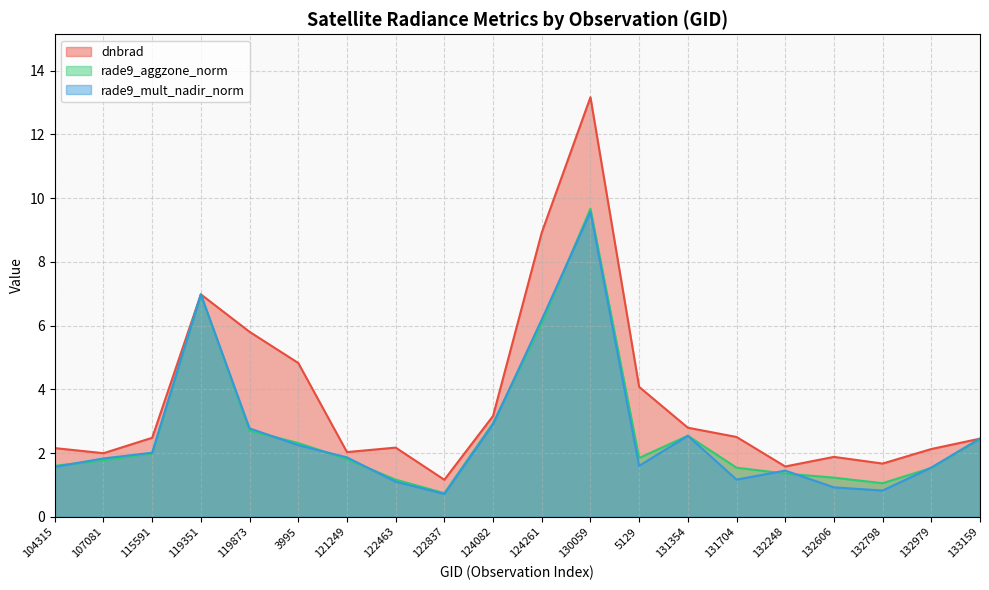

Reading left to right, what are all the values shown in this chart?

dnbrad: 104315=2.2	107081=2.0	115591=2.5	119351=7.0	119873=5.8	3995=4.8	121249=2.0	122463=2.2	122837=1.2	124082=3.2	124261=8.9	130059=13.2	5129=4.1	131354=2.8	131704=2.5	132248=1.6	132606=1.9	132798=1.7	132979=2.1	133159=2.5
rade9_aggzone_norm: 104315=1.6	107081=1.8	115591=2.0	119351=7.0	119873=2.7	3995=2.3	121249=1.8	122463=1.2	122837=0.7	124082=2.9	124261=6.1	130059=9.7	5129=1.8	131354=2.5	131704=1.5	132248=1.4	132606=1.2	132798=1.1	132979=1.5	133159=2.5
rade9_mult_nadir_norm: 104315=1.6	107081=1.8	115591=2.0	119351=7.0	119873=2.8	3995=2.2	121249=1.9	122463=1.1	122837=0.7	124082=2.9	124261=6.2	130059=9.6	5129=1.6	131354=2.5	131704=1.2	132248=1.4	132606=0.9	132798=0.8	132979=1.5	133159=2.5